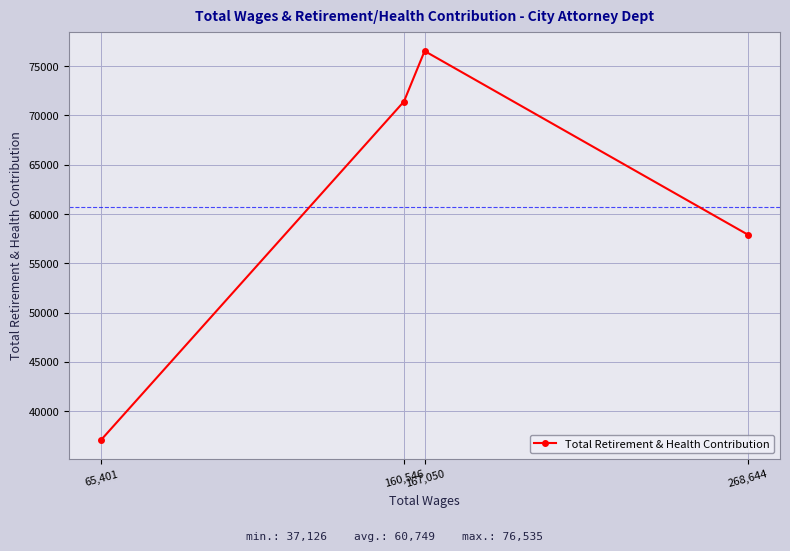

What is the difference between the second highest and second lowest values?

13488